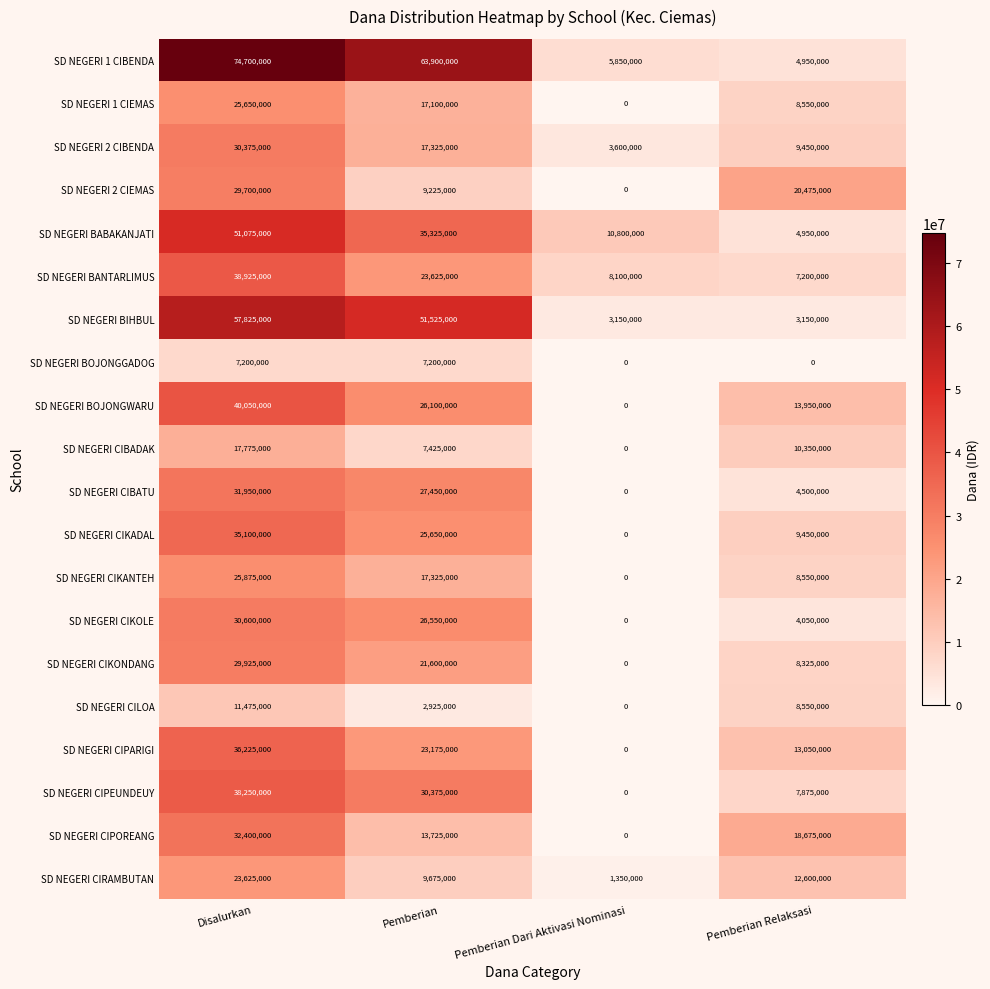

Which series changed the most between Pemberian Dari Aktivasi Nominasi and Pemberian Relaksasi?

SD NEGERI 2 CIEMAS